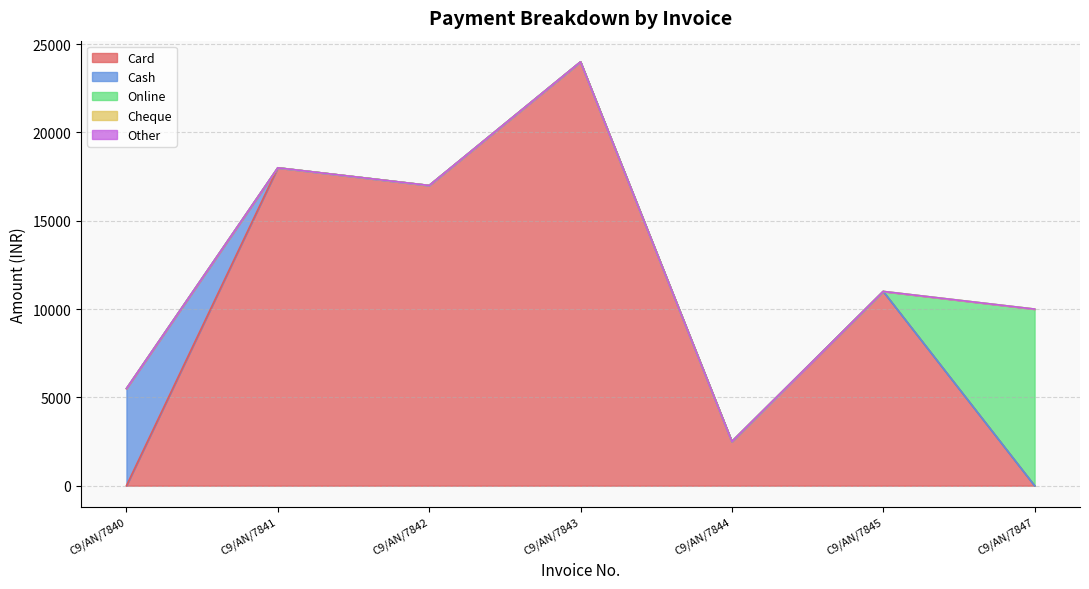

Reading right to left, extract all data points from this chart.

Card: 0	11000	2500	24000	17000	18000	0
Cash: 0	0	0	0	0	0	5500
Online: 10000	0	0	0	0	0	0
Cheque: 0	0	0	0	0	0	0
Other: 0	0	0	0	0	0	0